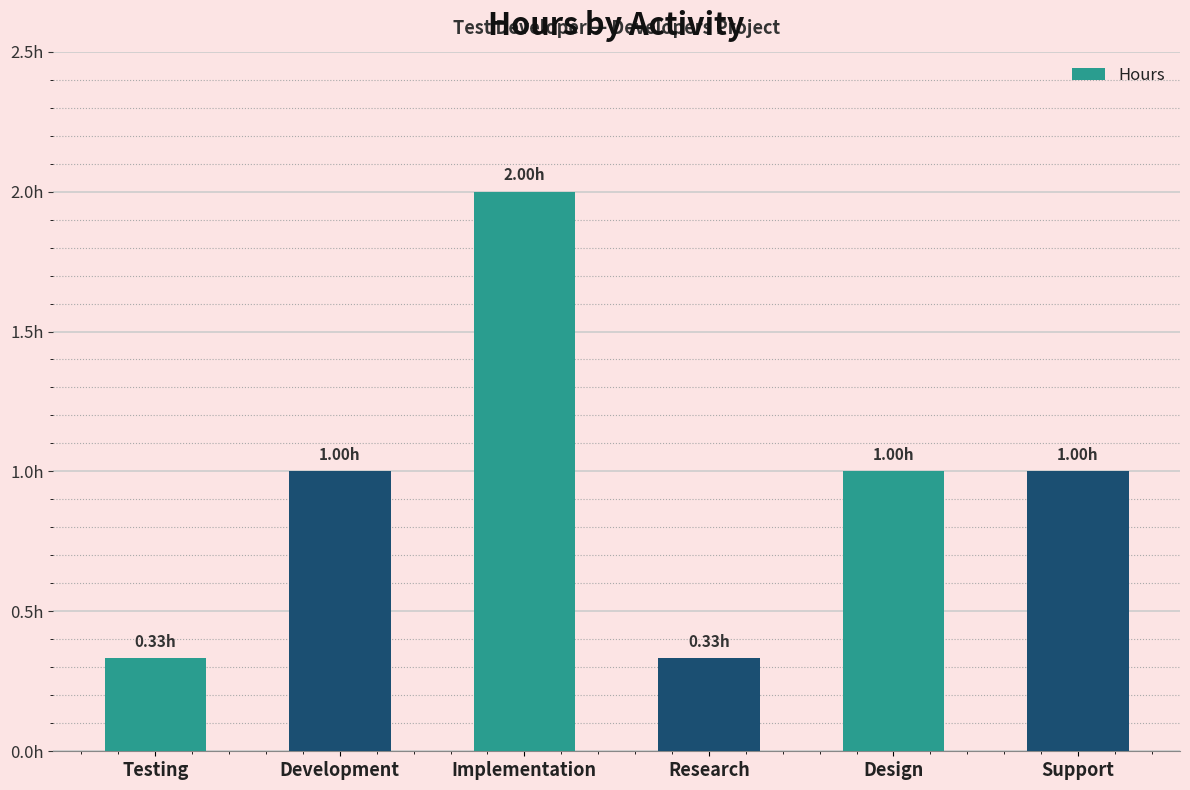

Does the chart contain stacked bars?

No